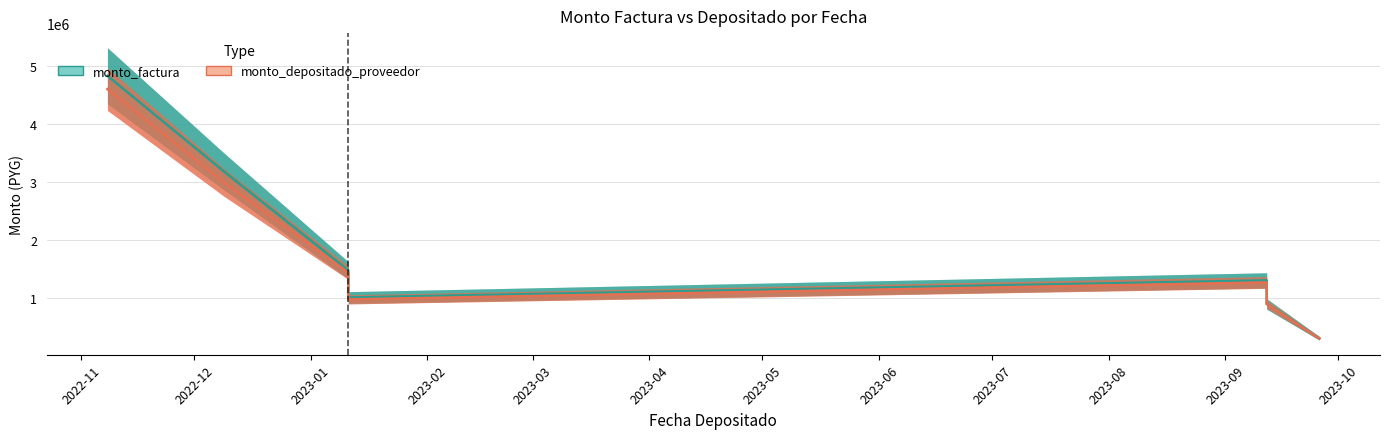

At 2023-09-26, list the series in order from smallest to largest.

monto_depositado_proveedor, monto_factura